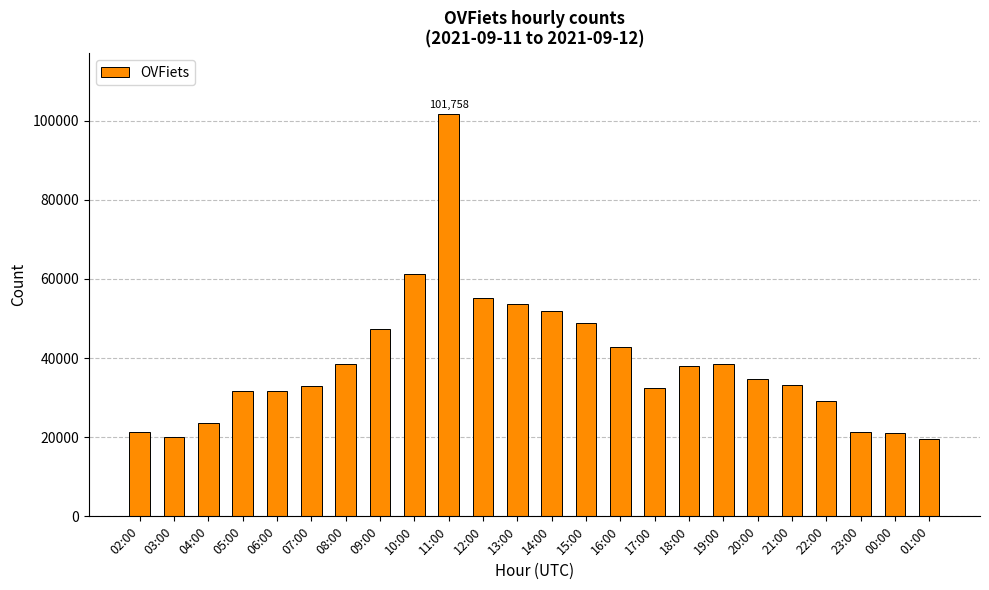

Where is the data nearest to the value 60596?

10:00